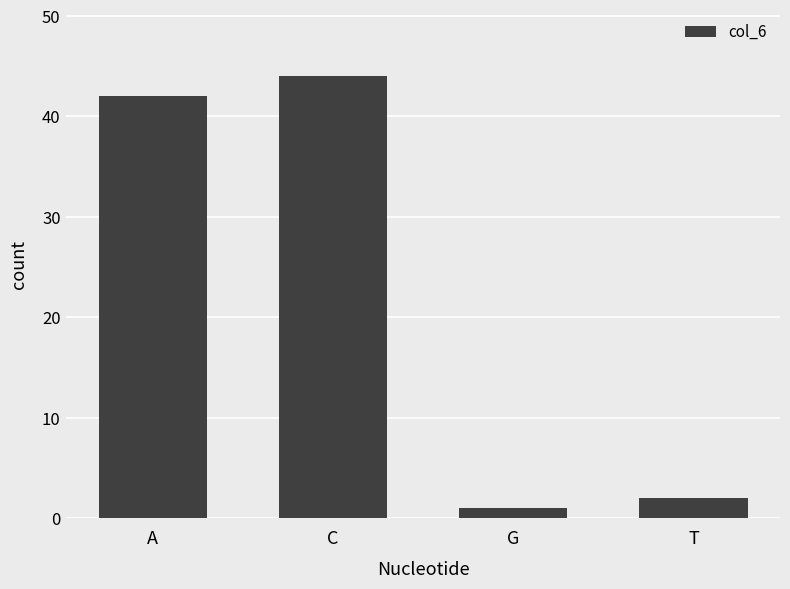

What is the sum of all values?

89